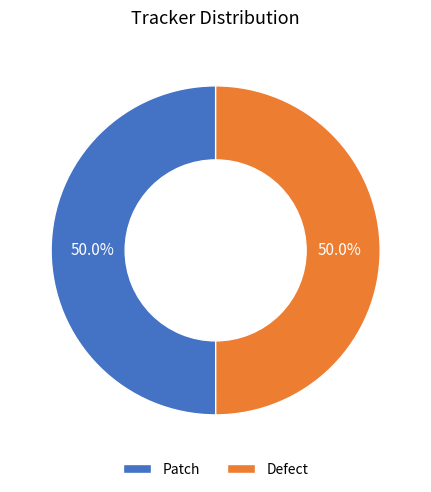

Approximately how many times larger is the value at Patch compared to Defect?

1.0